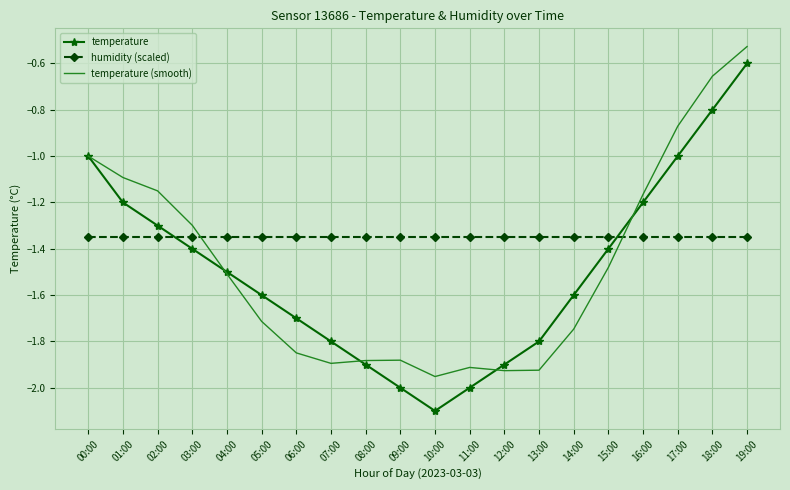

Is it true that temperature (smooth) equals -1.9 at 12:00?

True